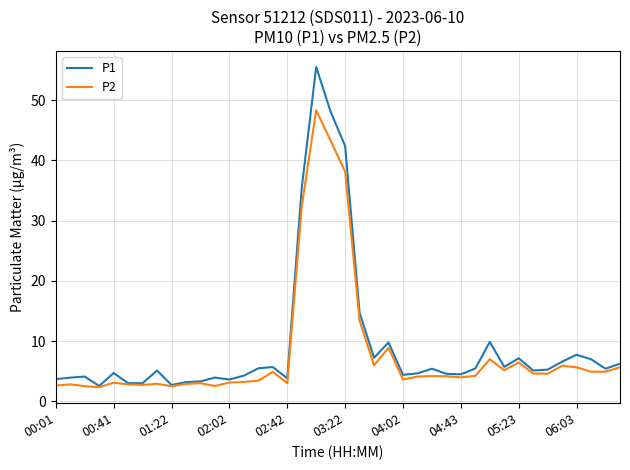

How many categories are shown in the chart?

40